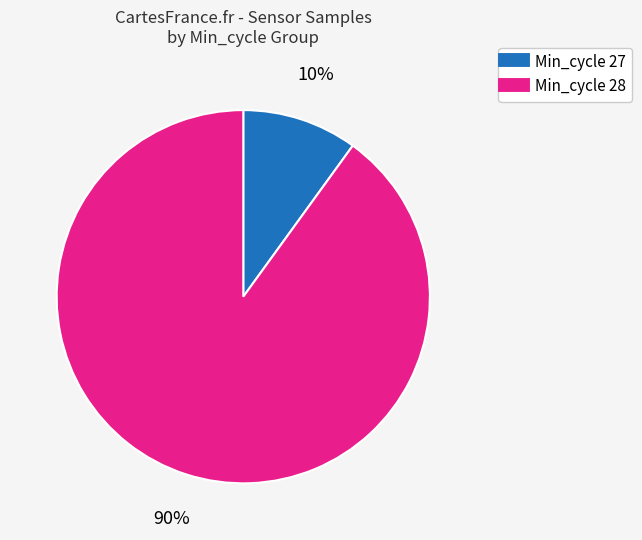

To the nearest percent, what is the difference between the largest and smallest slice percentages?

80%